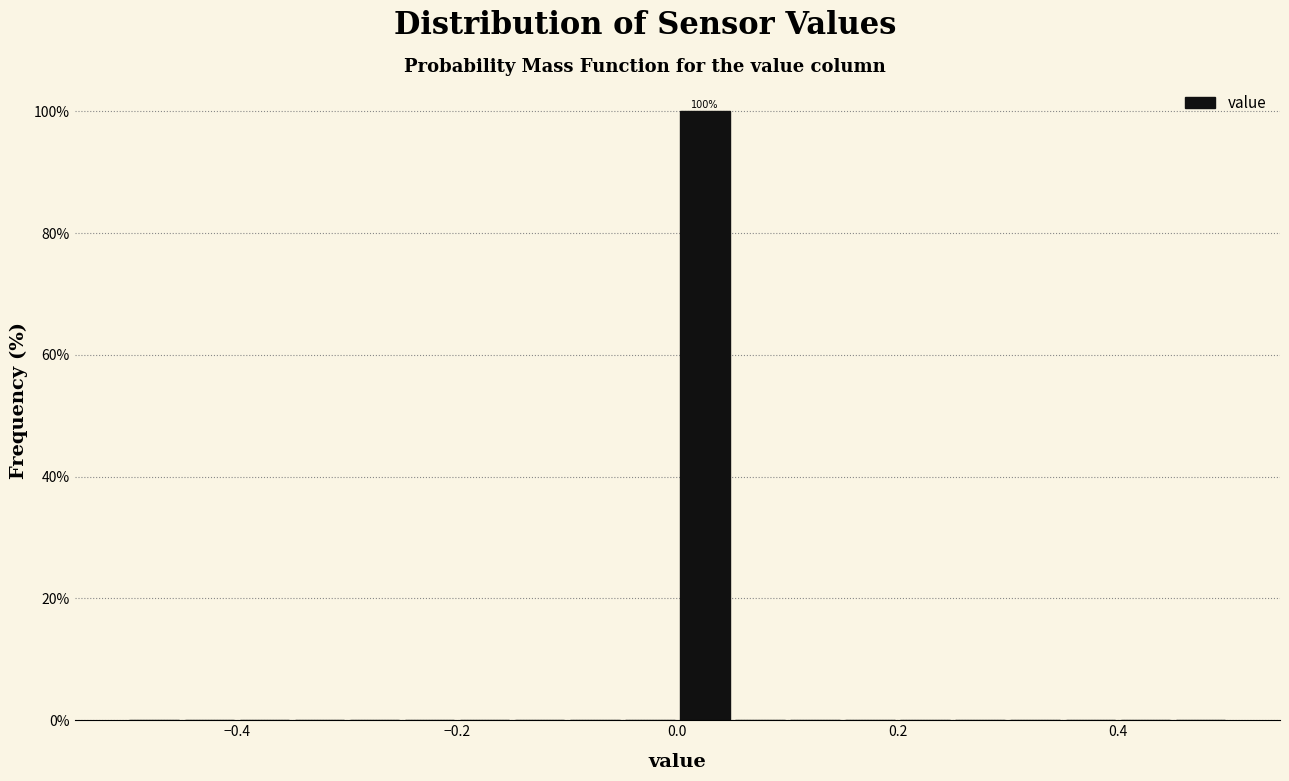

Read against the x-axis, roughly where is the centre of the tallest bar?

0.02